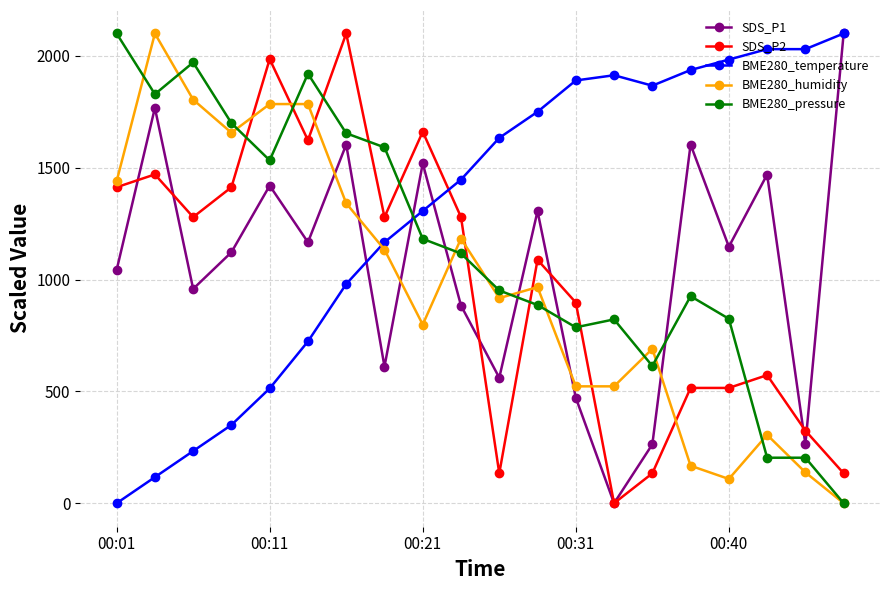

At how many categories does at least one series exceed 77?

20